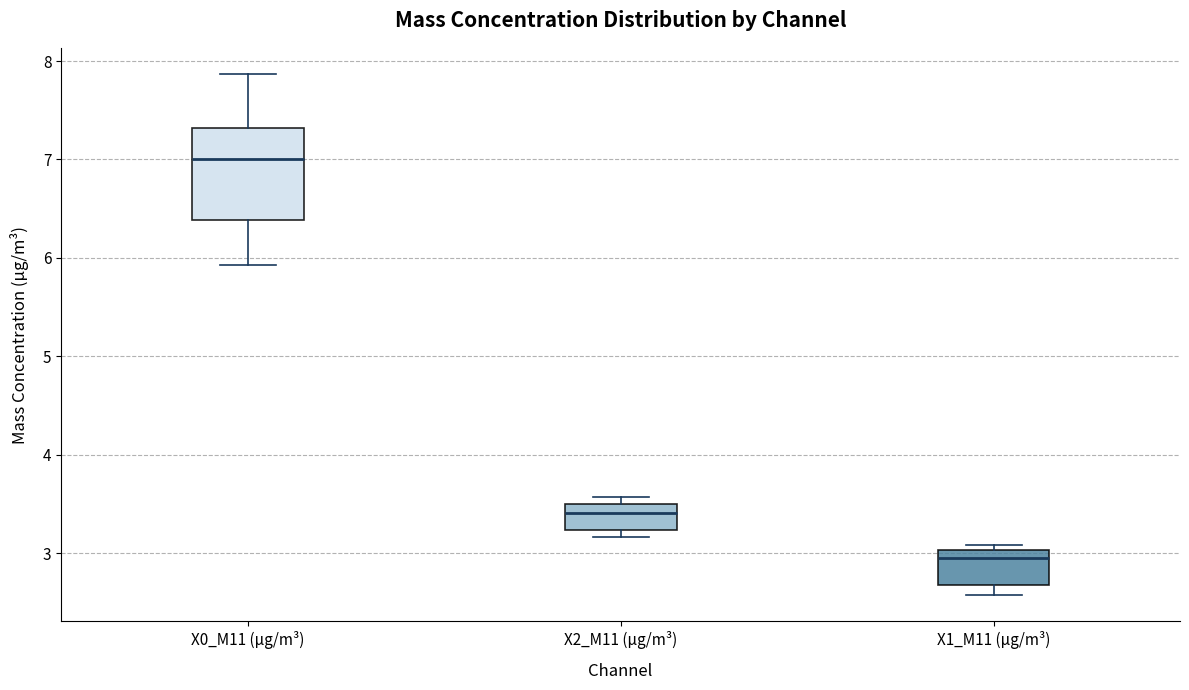

Comparing the boxes themselves (not the whiskers), which one is the tallest?

X0_M11 (μg/m³)